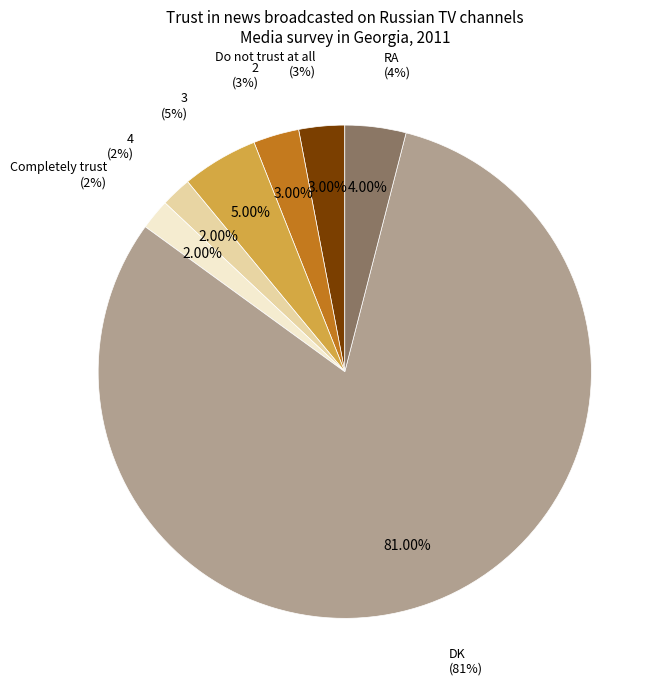

To the nearest percent, what percentage of the pie is DK?

81%